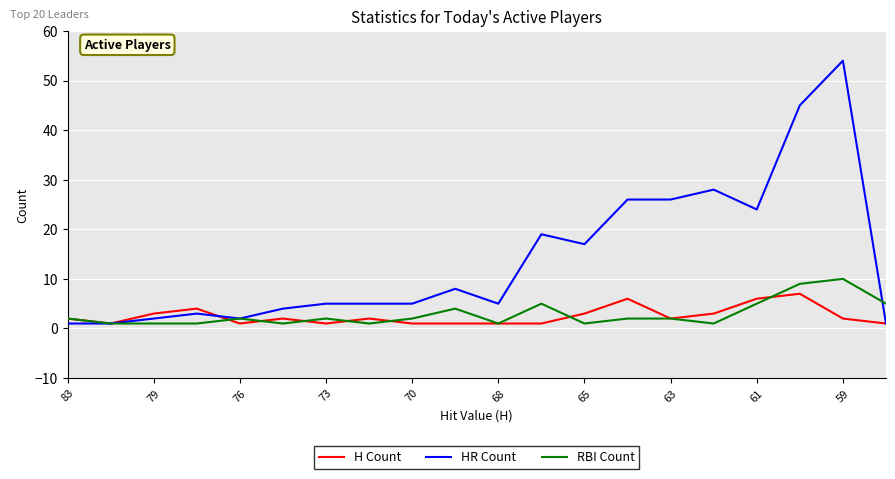

What is the maximum value shown in the chart?

54